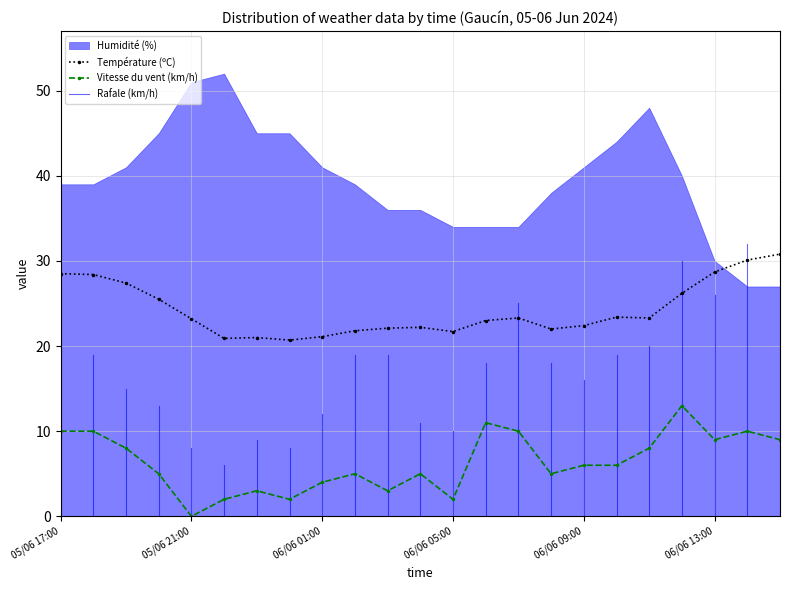

True or false: Vitesse du vent (km/h) and Température (ºC) cross at least once.

False